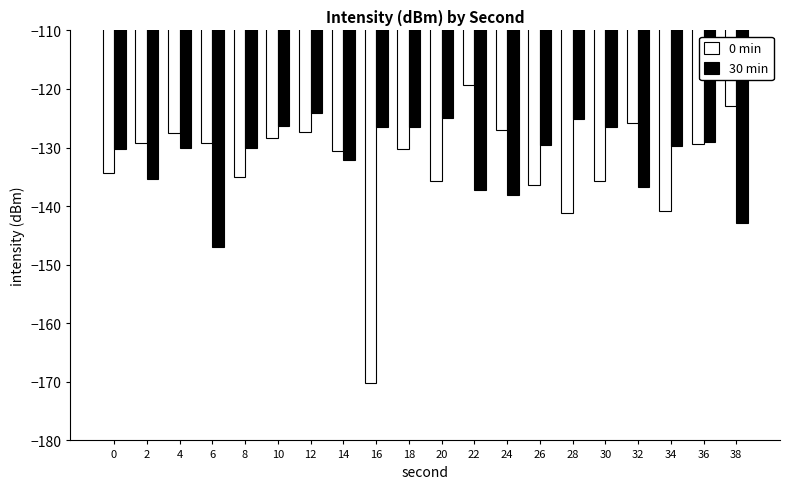

Are the bars horizontal?

No